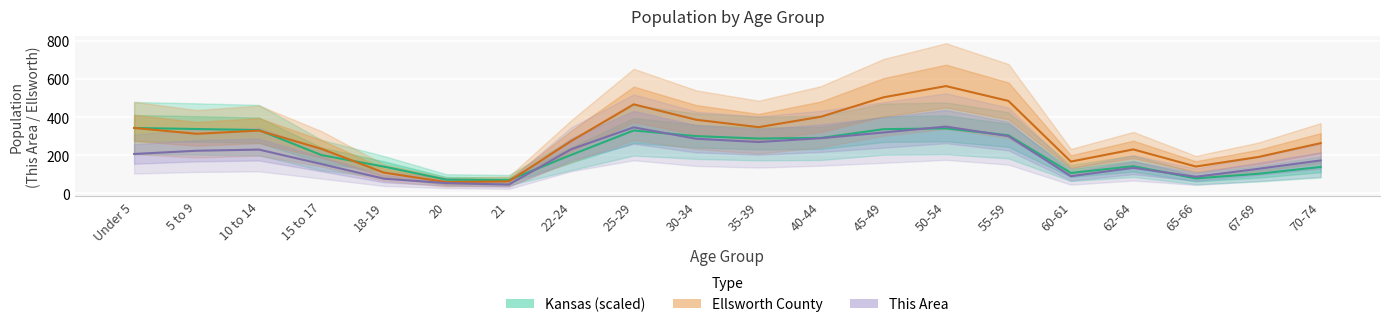

Which series has the widest spread of values?

Ellsworth County